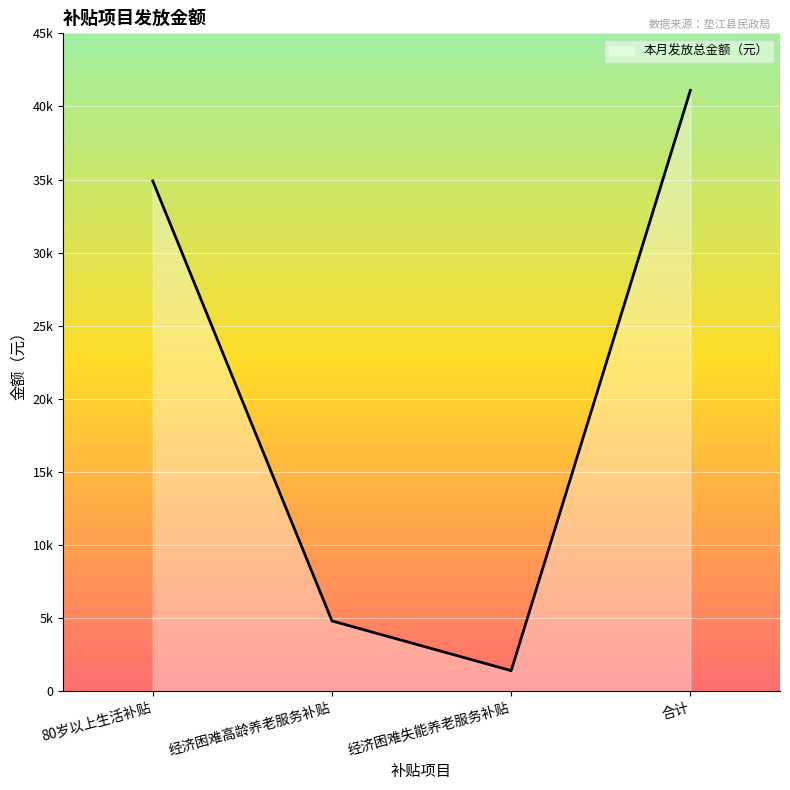

True or false: the data has more than 2 interior local peaks.

False